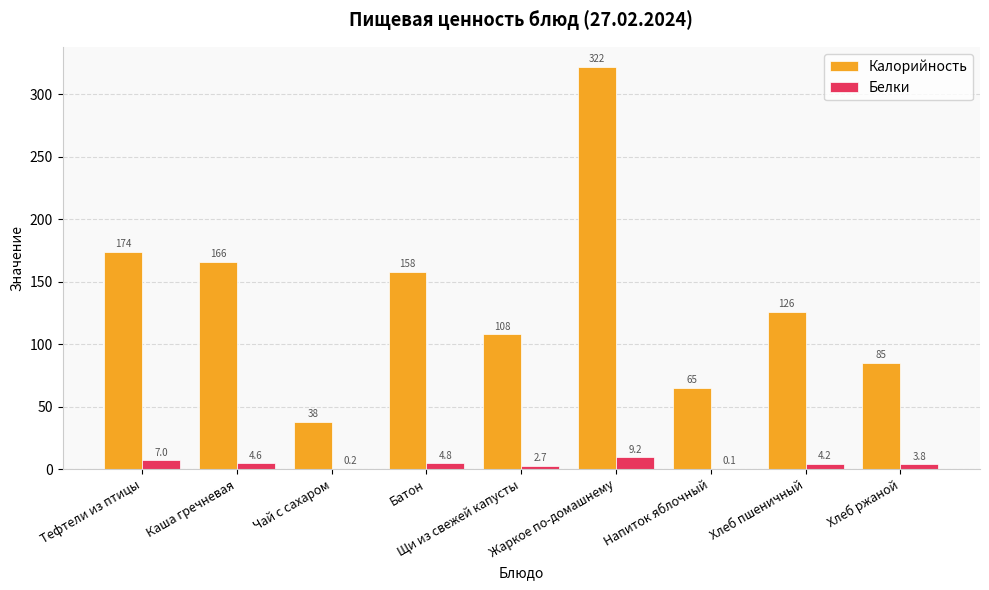

What is the approximate value of Белки at Хлеб пшеничный?

4.2